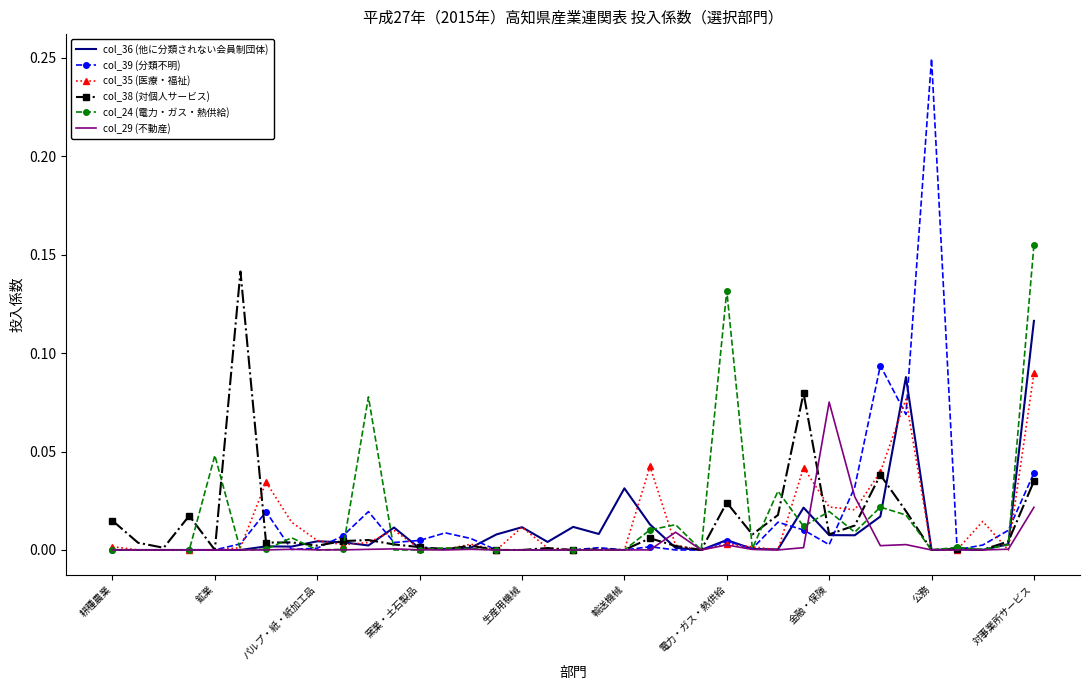

Which series has the widest spread of values?

col_39 (分類不明)